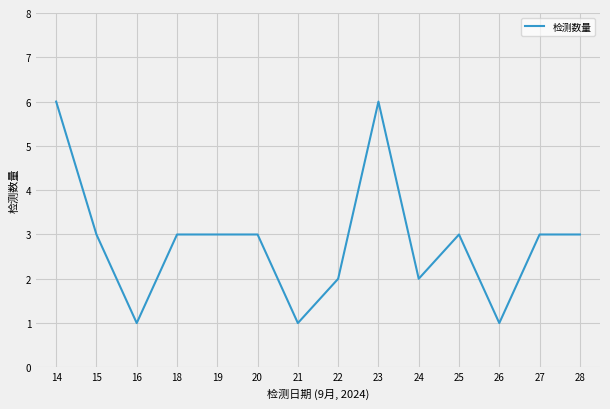

Where does the data first go above 3?

14